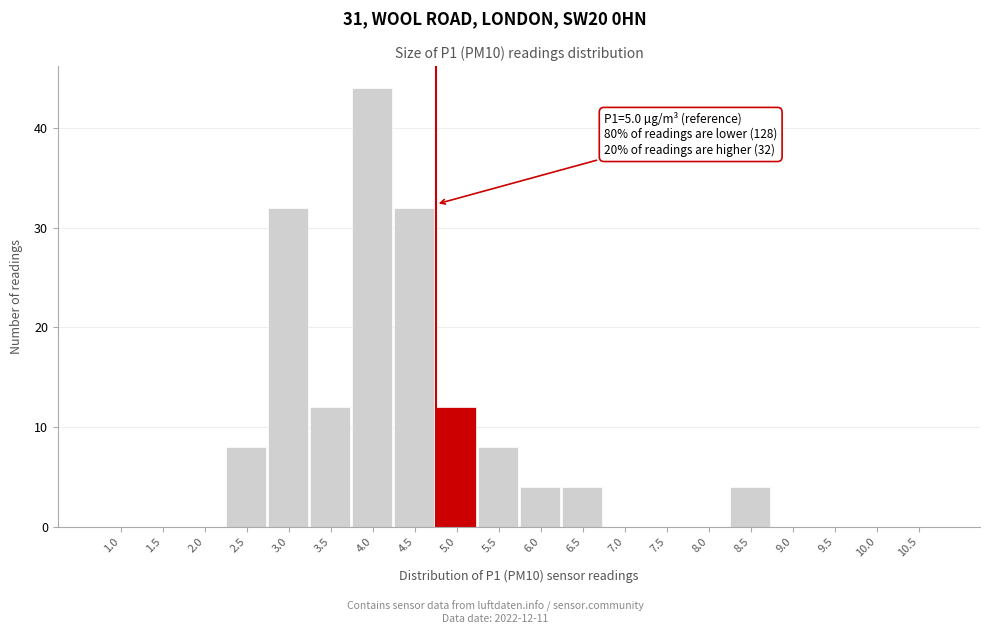

Reading left to right, what are all the values shown in this chart?

1.0=0	1.5=0	2.0=0	2.5=8	3.0=32	3.5=12	4.0=44	4.5=32	5.0=12	5.5=8	6.0=4	6.5=4	7.0=0	7.5=0	8.0=0	8.5=4	9.0=0	9.5=0	10.0=0	10.5=0